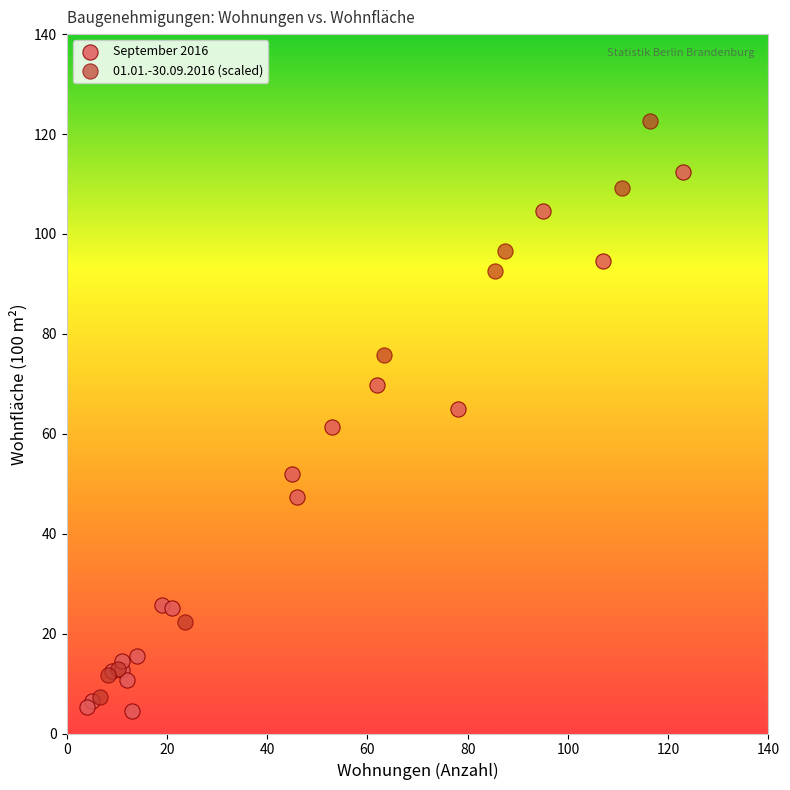

Which series has the widest spread of Y values?

01.01.-30.09.2016 (scaled)